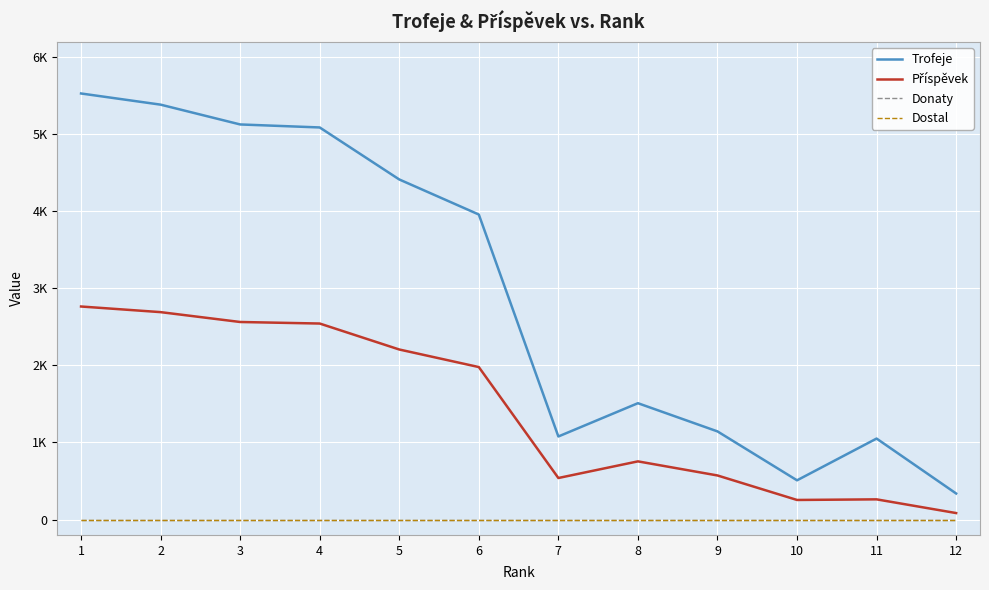

In Příspěvek, how many points are lower than both neighbors (excluding endpoints)?

2